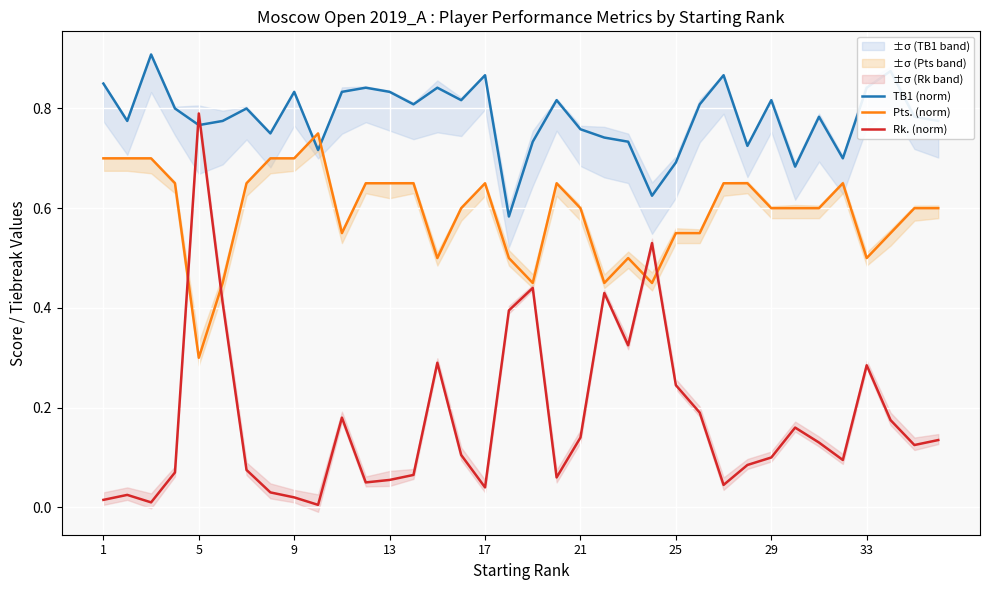

Count the Pts. (norm) values in the range 0 to 1.

36